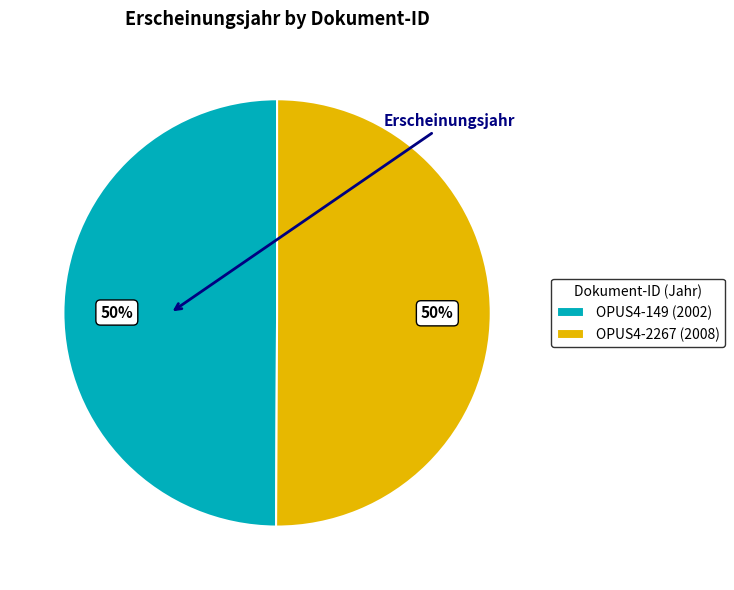

Combined, do OPUS4-2267 (2008) and OPUS4-149 (2002) account for over 50%?

Yes